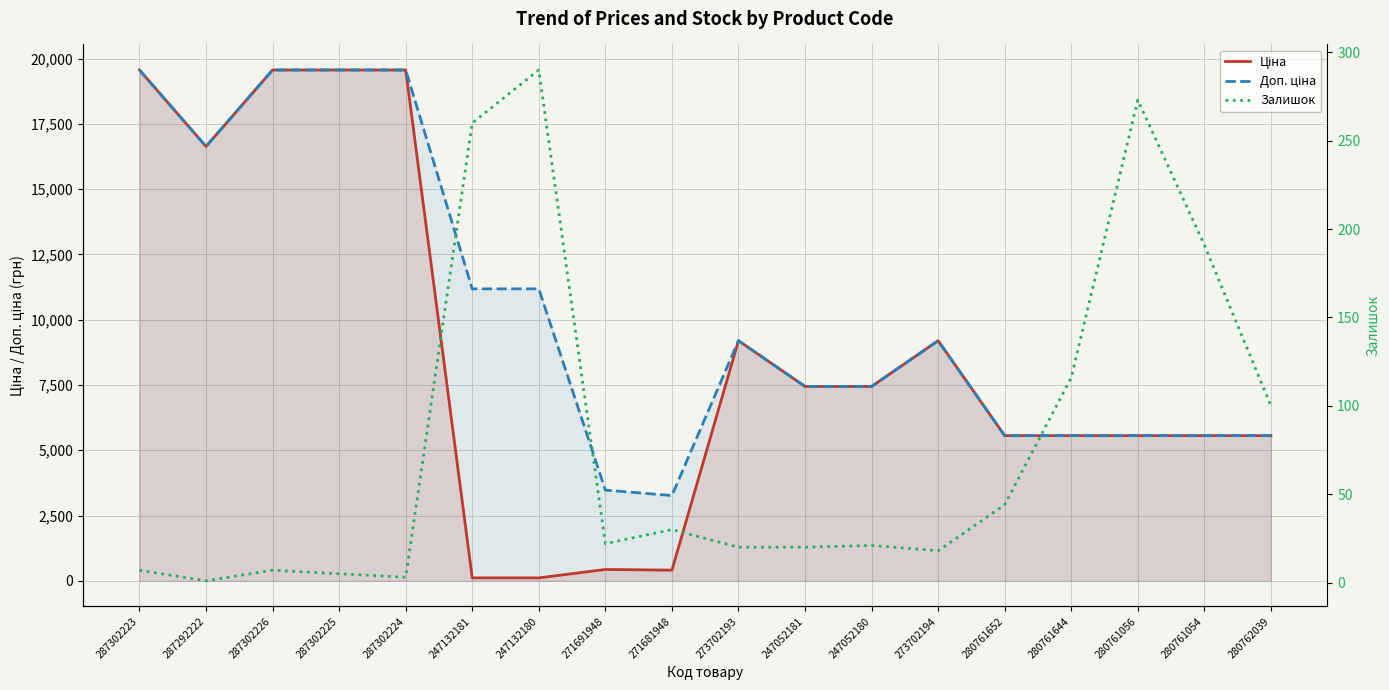

In Ціна, how many points are higher than both neighbors (excluding endpoints)?

3